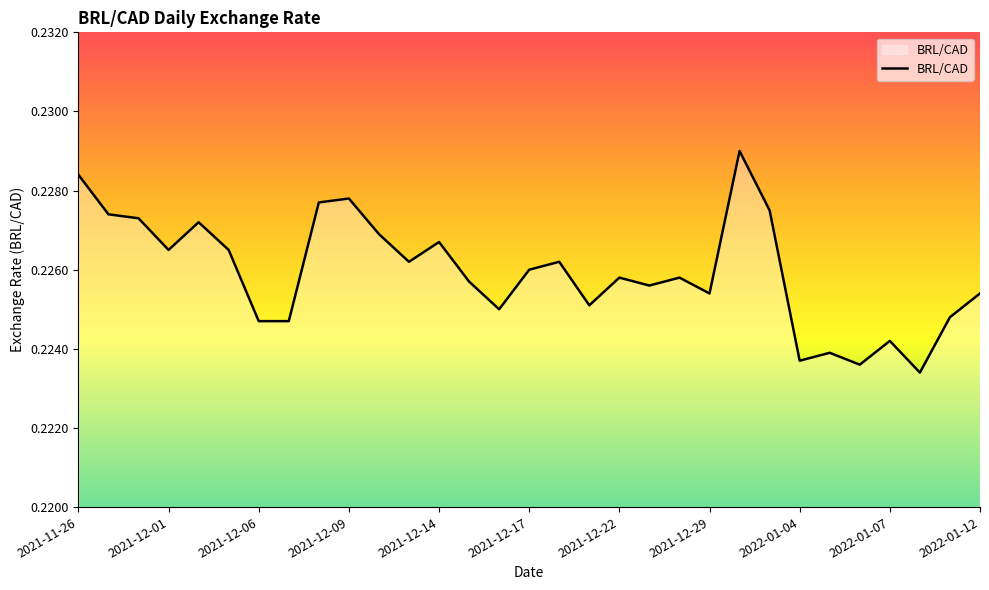

Is it true that the value at 2021-12-06 is 0.3?

False